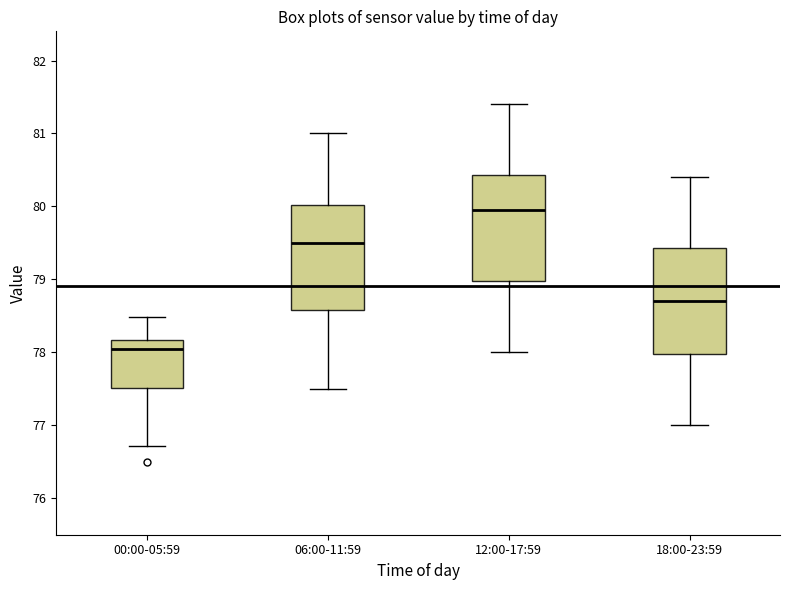

Which box's median line is the lowest?

00:00-05:59